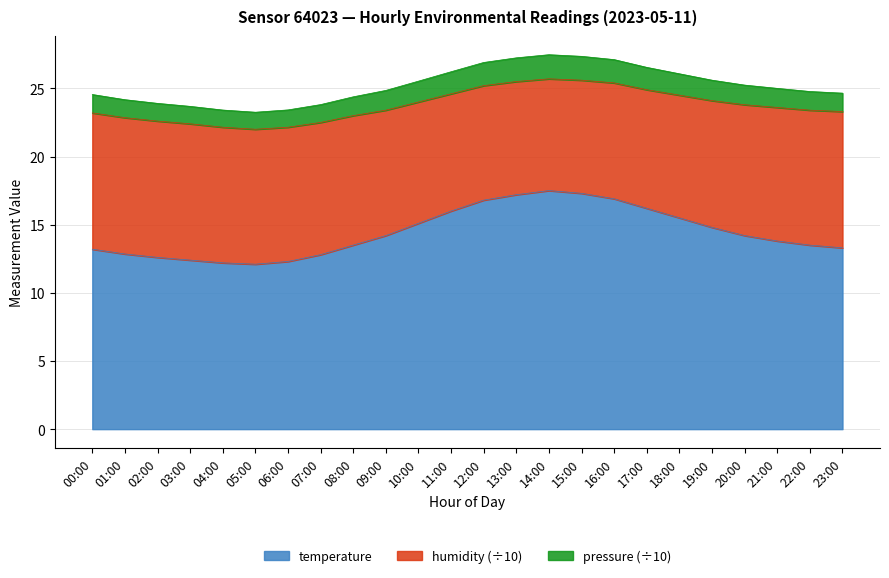

The pressure_norm series shows 26.2 at 11:00. True or false?

True